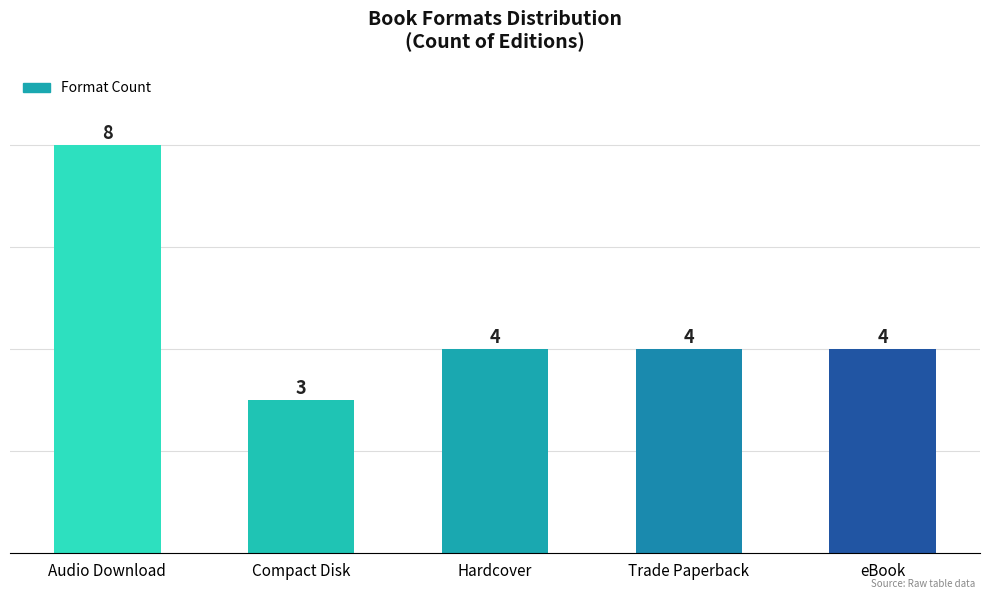

What position from the right is Hardcover?

3